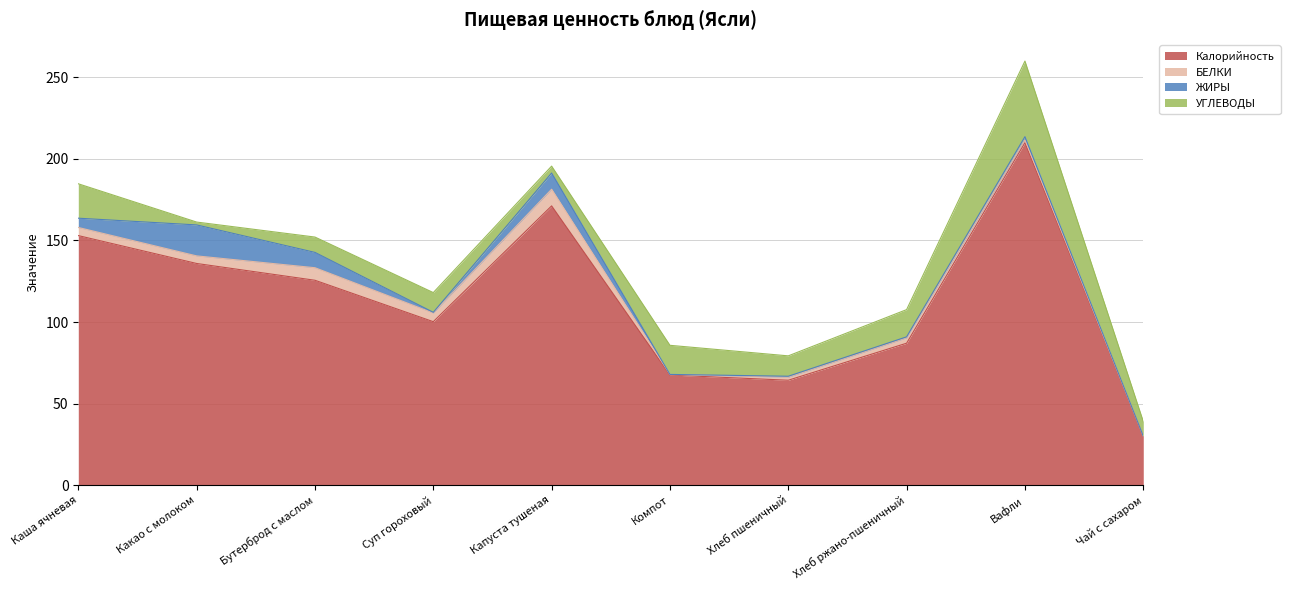

True or false: ЖИРЫ has a value of 1.1 at Хлеб ржано-пшеничный.

False